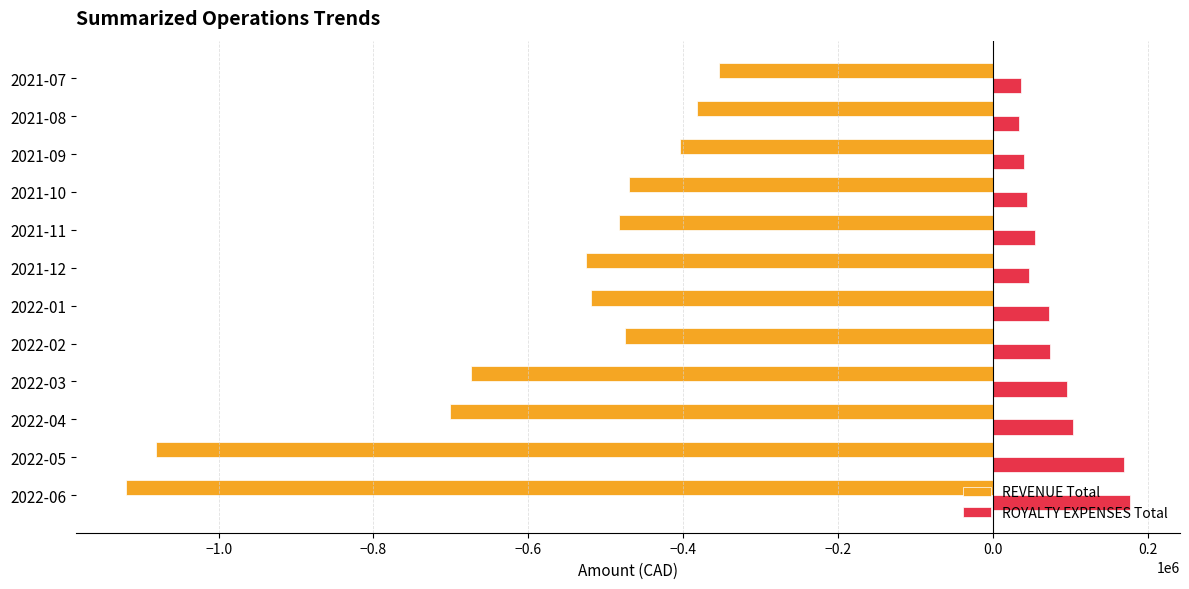

Rank the series by their average value, from highest to lowest.

ROYALTY EXPENSES Total, REVENUE Total